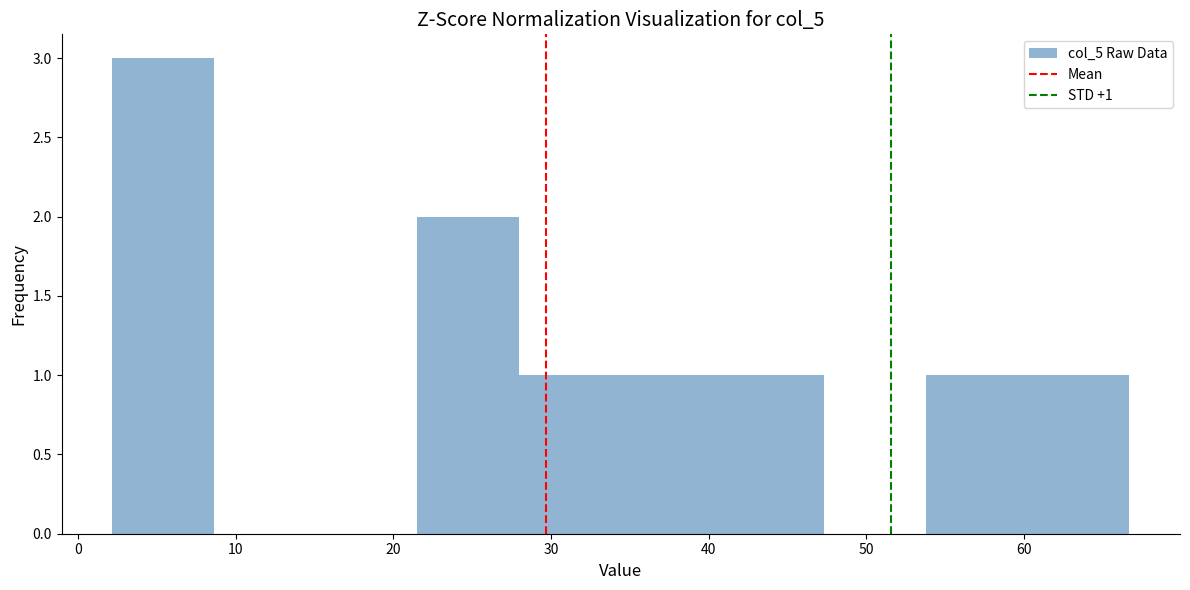

Over which range of the x-axis is the bar tallest?

2 to 9